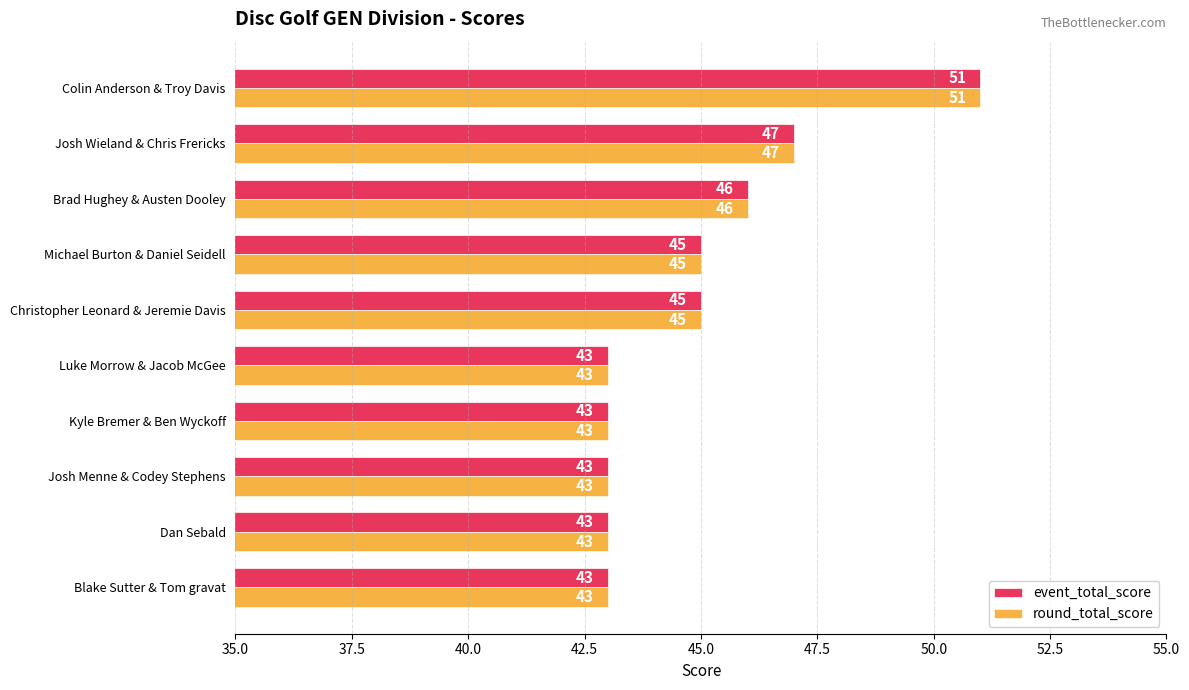

Count the event_total_score values in the range 43 to 46.

8